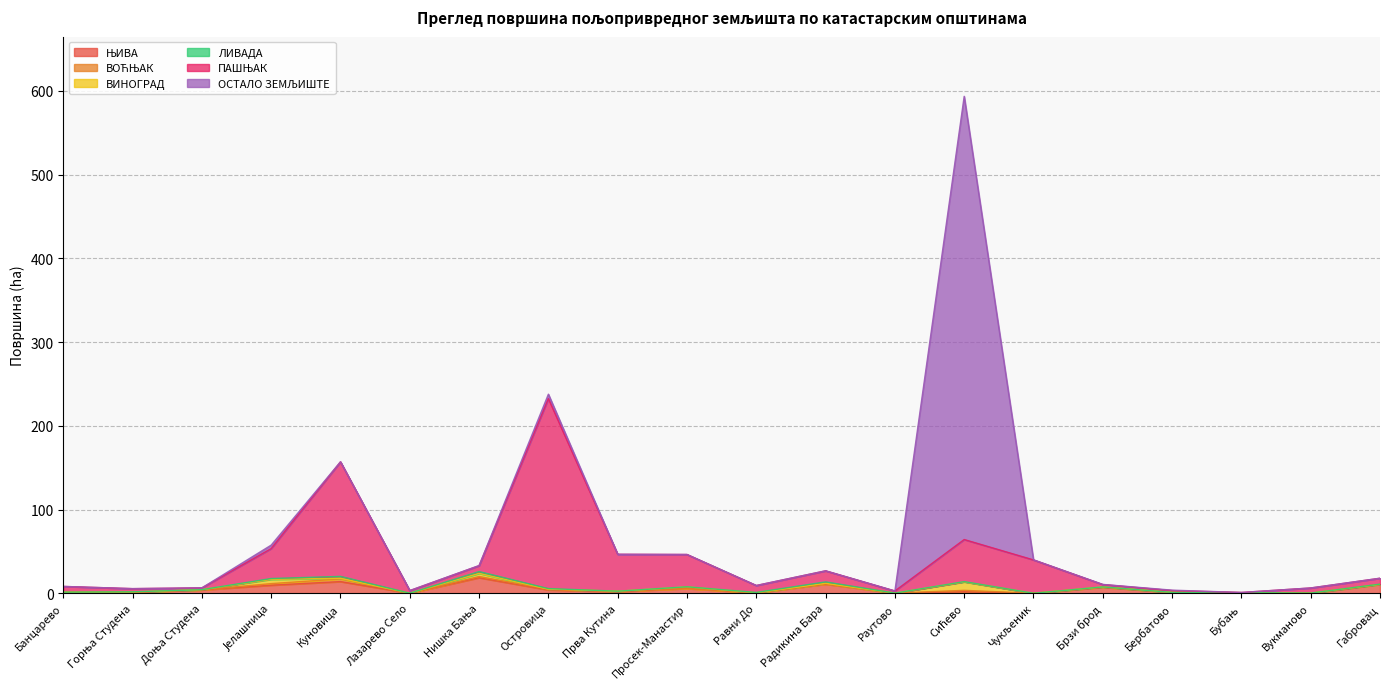

Reading left to right, transcribe all the data shown in this chart.

ЊИВА: 1.2	1.2	3.9	9.6	13.9	0.1	18.6	4.0	1.9	5.7	0.4	10.9	0.2	1.9	0.0	7.2	1.1	0.7	0.0	10.6
ВОЋЊАК: 0.0	0.3	0.2	1.9	3.2	0.0	1.5	0.8	0.6	0.1	0.2	0.4	0.0	1.6	0.0	0.0	0.0	0.0	0.2	0.0
ВИНОГРАД: 0.0	0.0	0.2	5.1	0.7	0.0	3.7	0.0	0.0	1.9	0.0	0.6	0.0	10.1	0.0	0.3	0.0	0.0	0.0	0.0
ЛИВАДА: 0.0	0.3	0.0	1.0	2.3	0.0	2.2	0.7	0.0	0.1	0.4	1.7	0.0	0.3	0.0	0.0	0.0	0.0	0.0	0.3
ПАШЊАК: 6.8	3.8	2.1	35.8	136.8	3.1	7.0	226.9	44.0	38.6	8.3	13.2	2.6	50.3	39.8	2.8	2.1	0.3	6.1	7.1
ОСТАЛО ЗЕМЉИШТЕ: 0.0	0.0	0.0	4.1	0.0	0.1	0.2	5.3	0.0	0.0	0.0	0.0	0.0	529.2	0.1	0.1	0.5	0.0	0.0	0.0